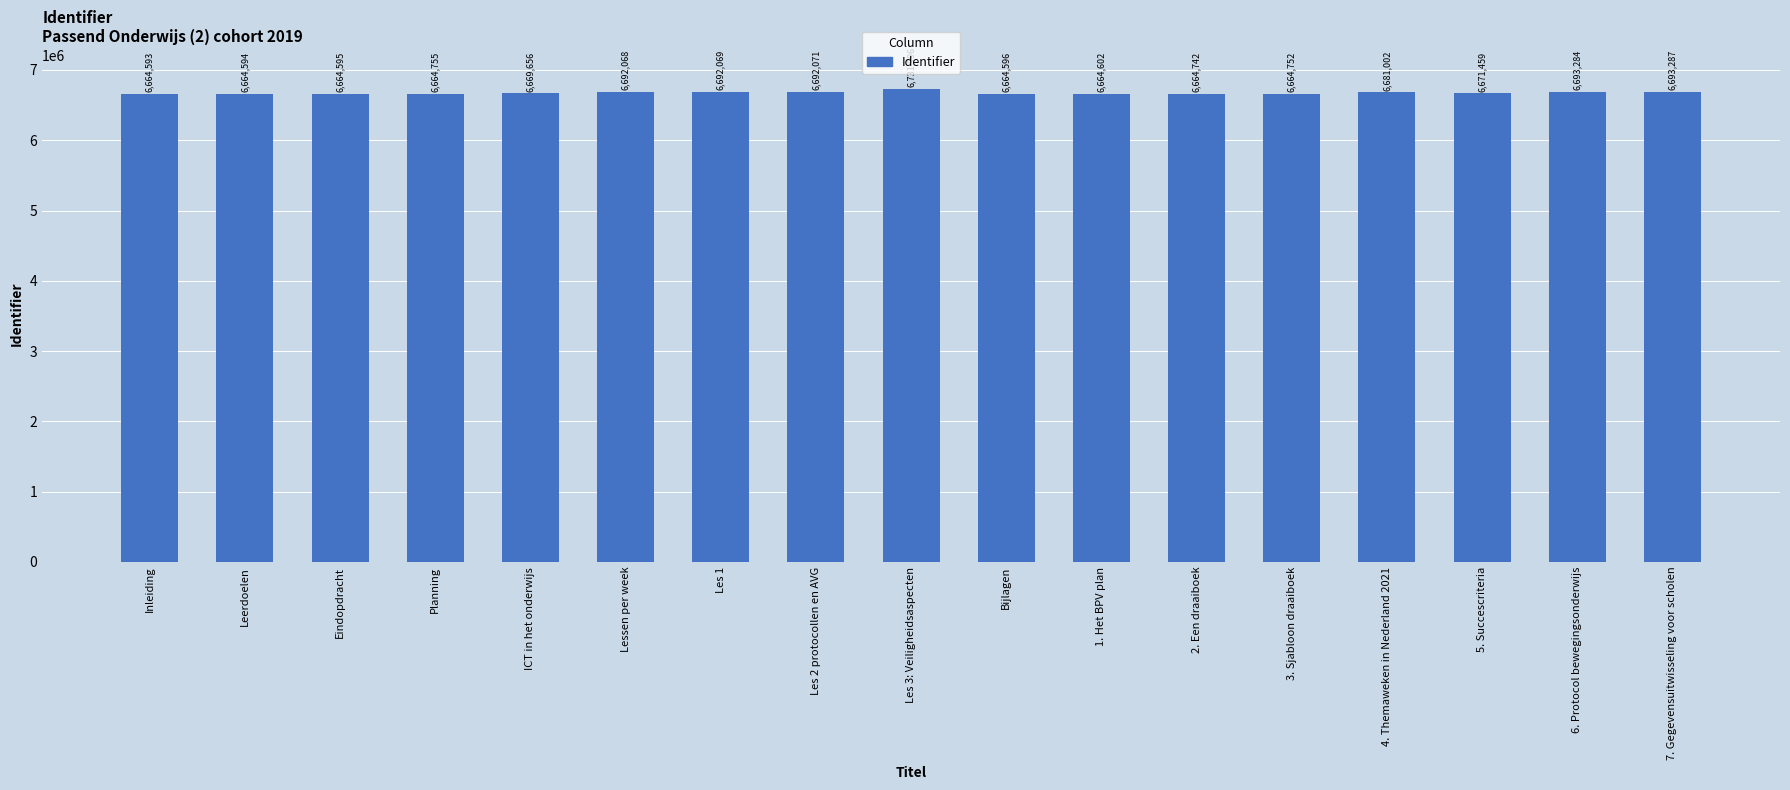

The value at Leerdoelen is 6664594. True or false?

True